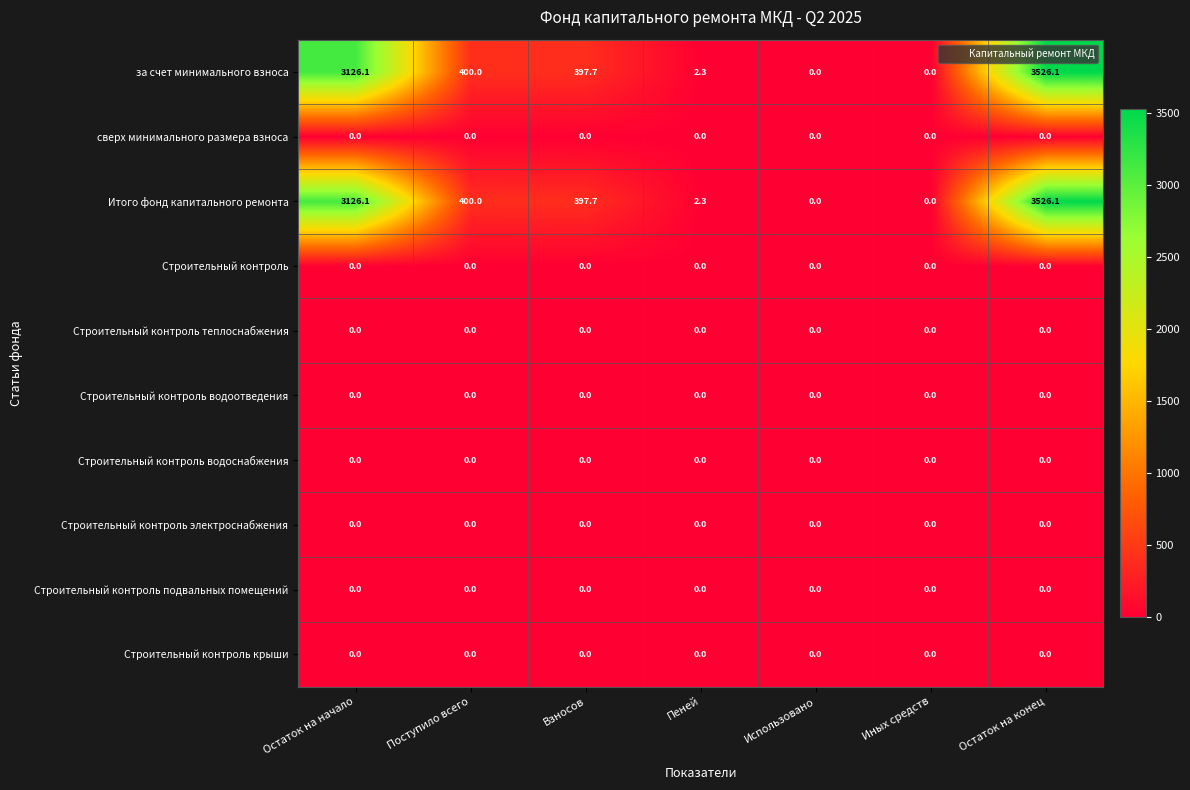

How many categories are shown in the chart?

7